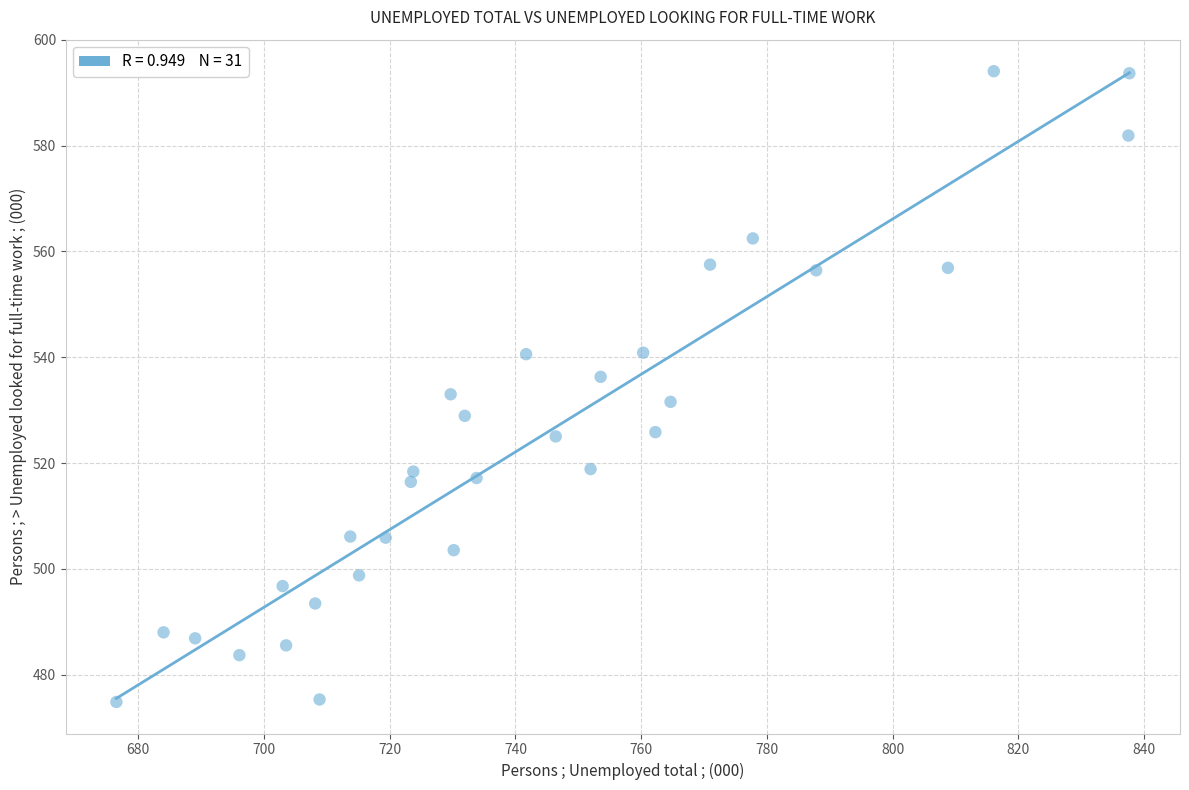

What is the range of X values (max minus min)?

161.1